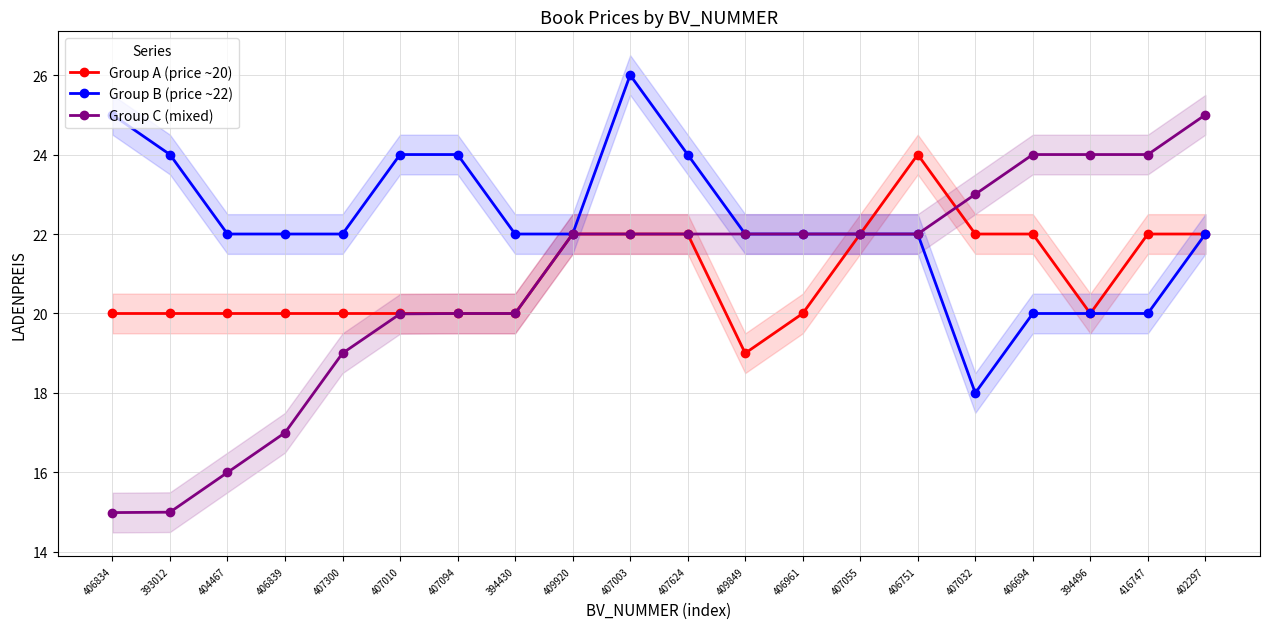

In Group A (price ~20), how many points are higher than both neighbors (excluding endpoints)?

1